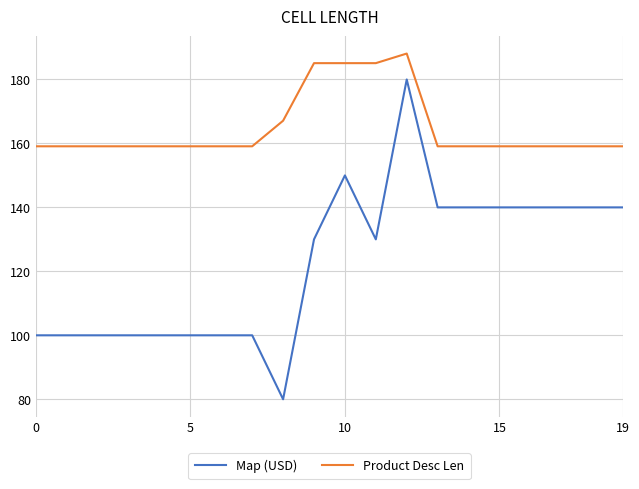

What is the smallest value displayed?

79.9